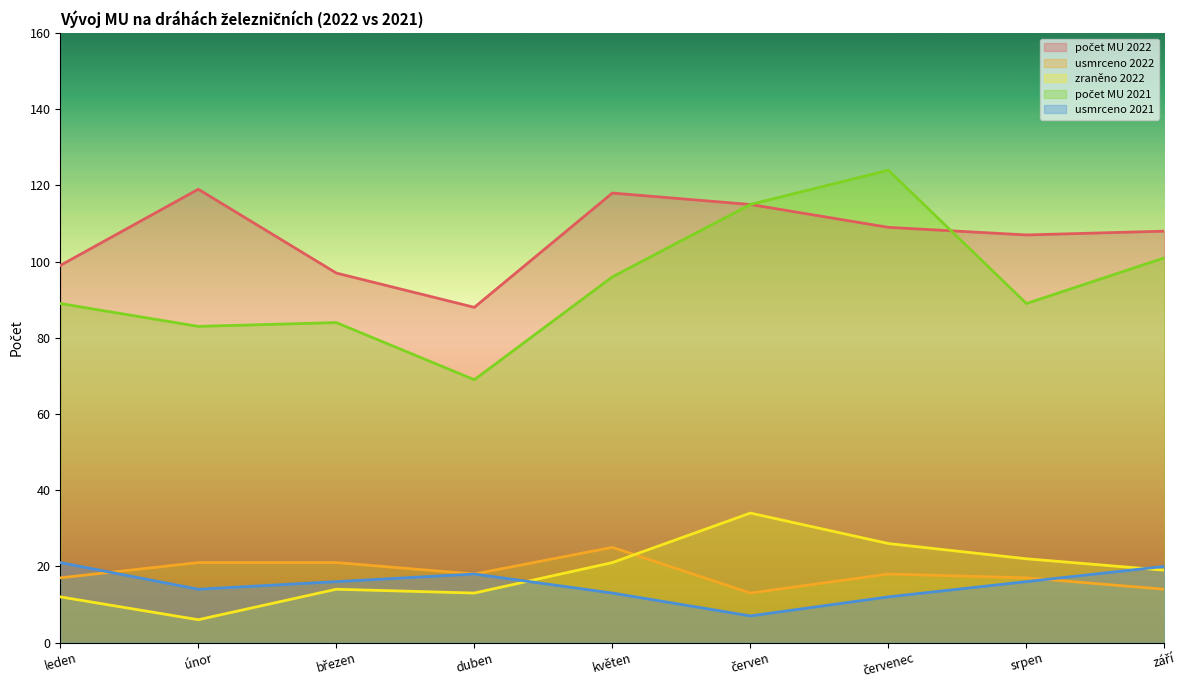

At how many categories does at least one series exceed 32?

9